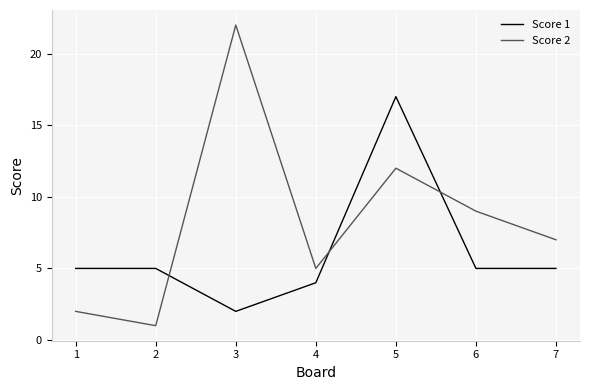

Reading left to right, what are all the values shown in this chart?

Score 1: 5	5	2	4	17	5	5
Score 2: 2	1	22	5	12	9	7